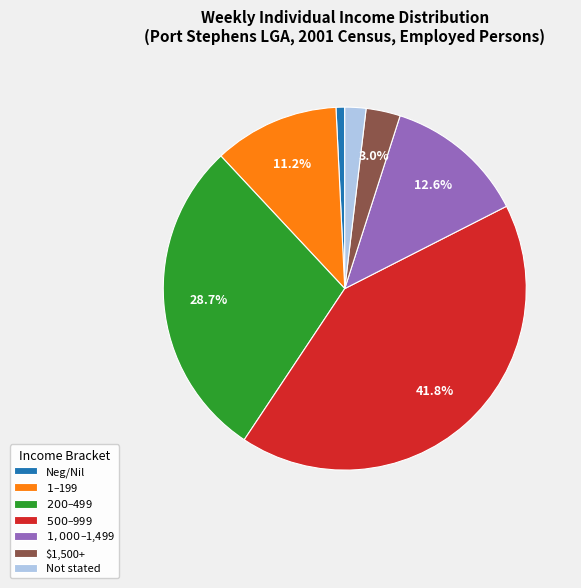

Is there any slice that represents more than half of the pie?

No